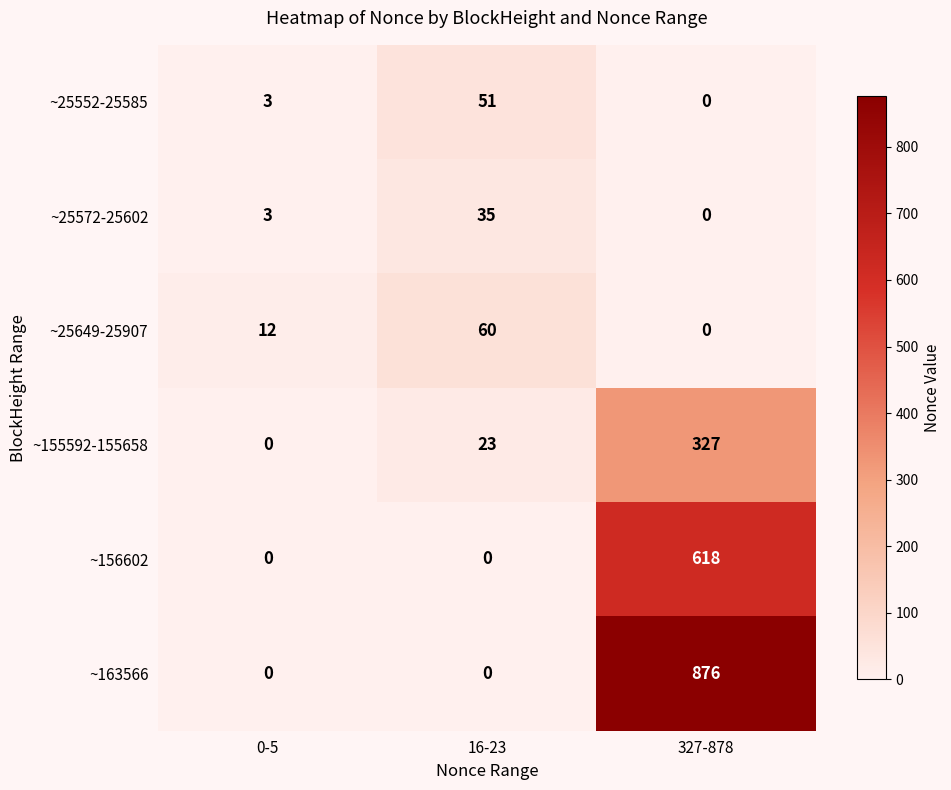

Where is ~25649-25907 nearest to the value 30?

0-5